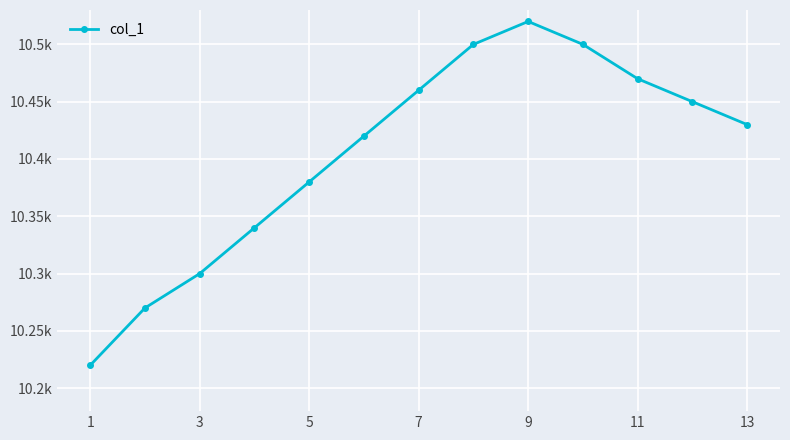

What is the average value?

10405